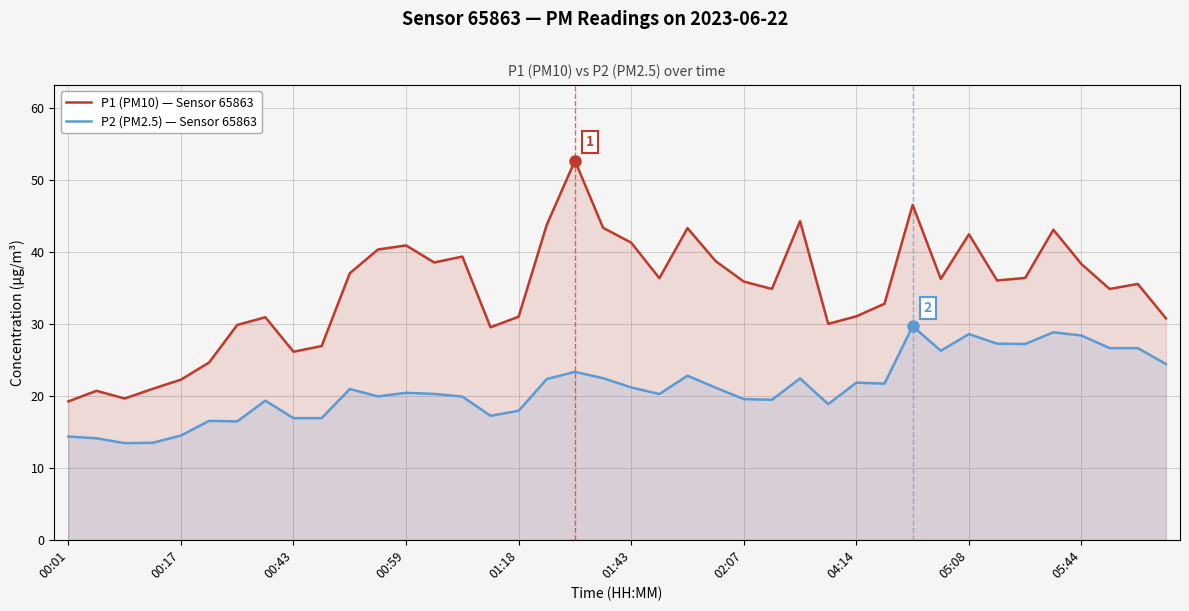

Which series has the largest total across all categories?

P1 (PM10) — Sensor 65863